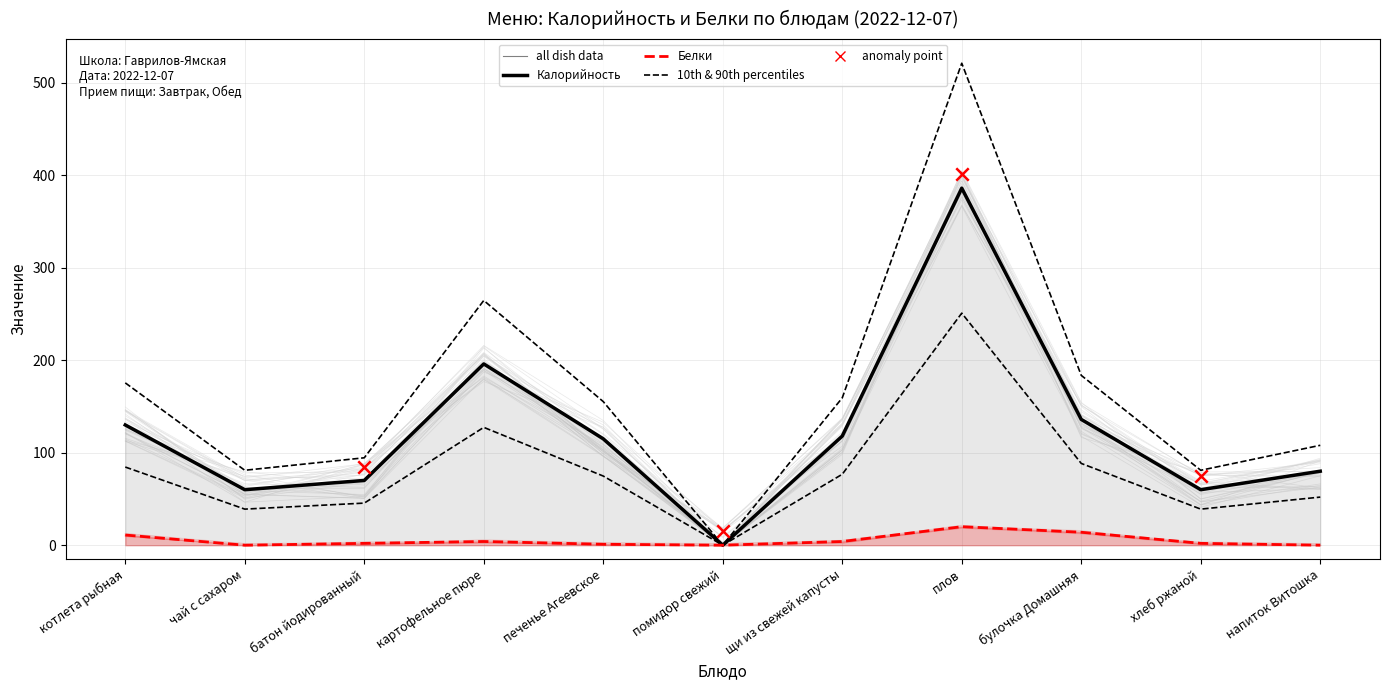

Which series contains the lowest Y value?

Калорийность (mean)